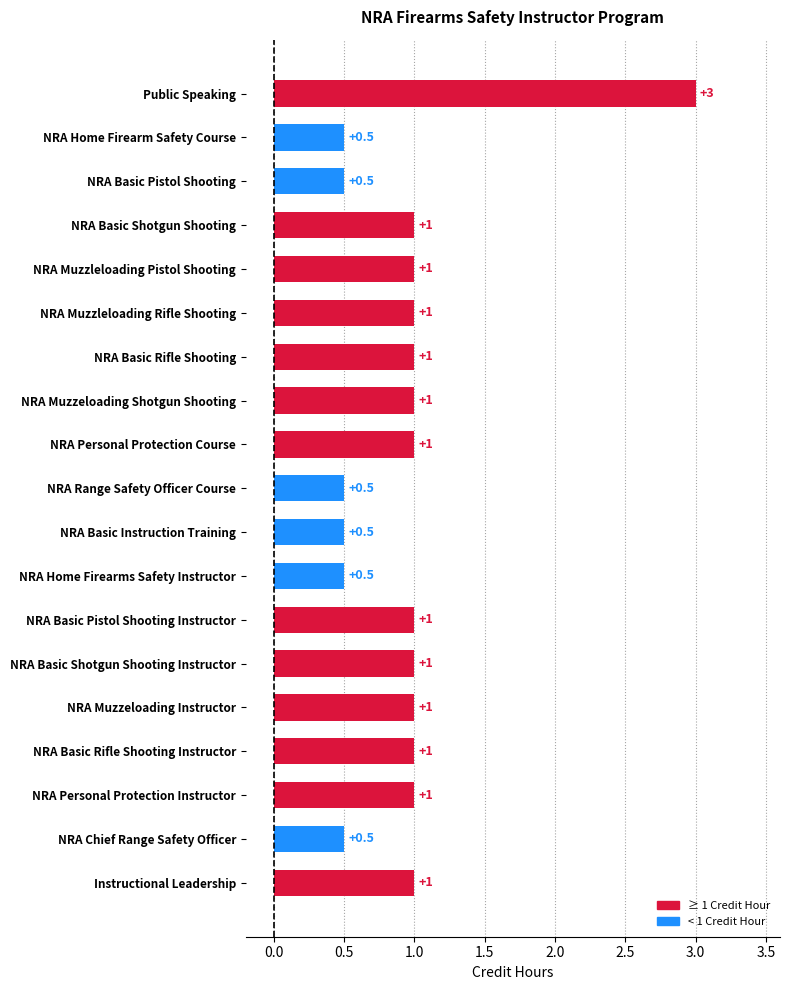

Count the values in the range 0 to 1.

18